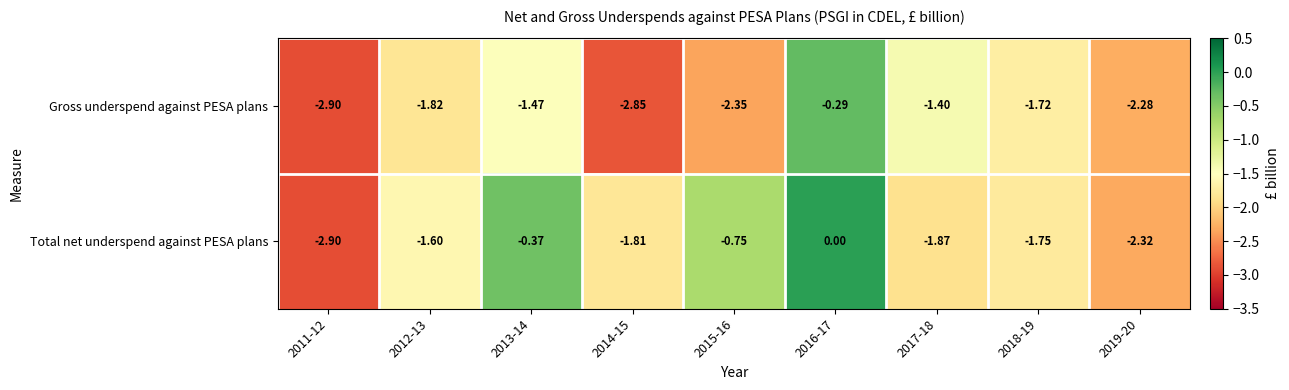

List the series in order of their overall mean, highest first.

Total net underspend against PESA plans, Gross underspend against PESA plans